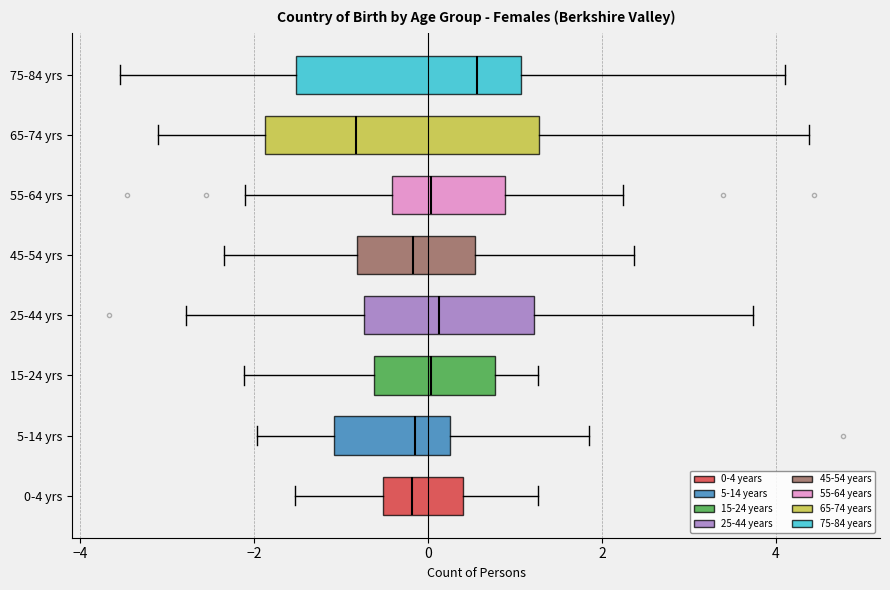

Reading bottom to top, transcribe this box plot: for each box, give where its median line is, the range the box spans, and where its two whiskers end, as read against the x-axis. The values are not printed on the chart, so give them approximately, as read against the axis.

0-4 yrs: median -0.2, box -0.6 to 0.4, whiskers -1.6 to 1.2
5-14 yrs: median -0.2, box -1.0 to 0.2, whiskers -2.0 to 1.8
15-24 yrs: median 0.0, box -0.6 to 0.8, whiskers -2.2 to 1.2
25-44 yrs: median 0.2, box -0.8 to 1.2, whiskers -2.8 to 3.8
45-54 yrs: median -0.2, box -0.8 to 0.6, whiskers -2.4 to 2.4
55-64 yrs: median 0.0, box -0.4 to 0.8, whiskers -2.2 to 2.2
65-74 yrs: median -0.8, box -1.8 to 1.2, whiskers -3.2 to 4.4
75-84 yrs: median 0.6, box -1.6 to 1.0, whiskers -3.6 to 4.2